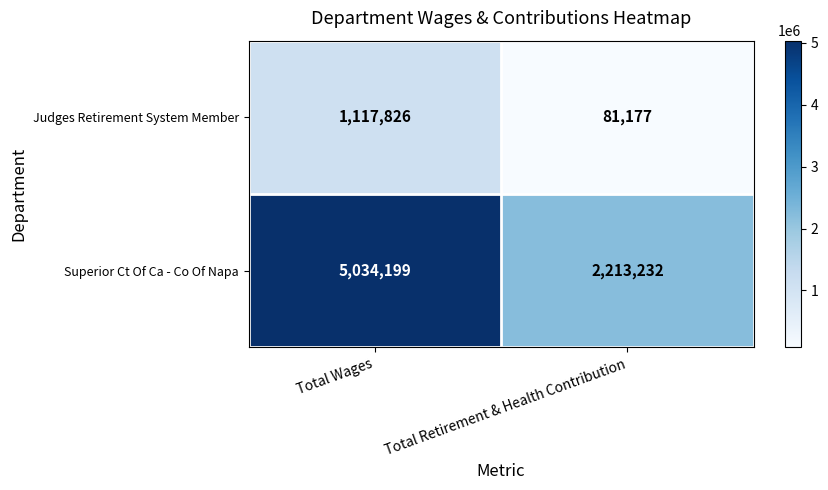

Where is Judges Retirement System Member nearest to the value 599501?

Total Retirement & Health Contribution